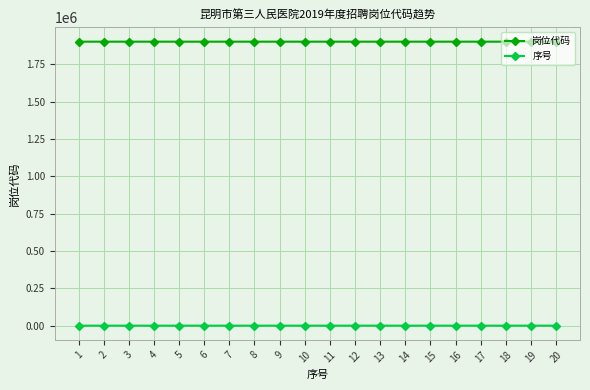

How many data points in 序号 are less than 11?

10